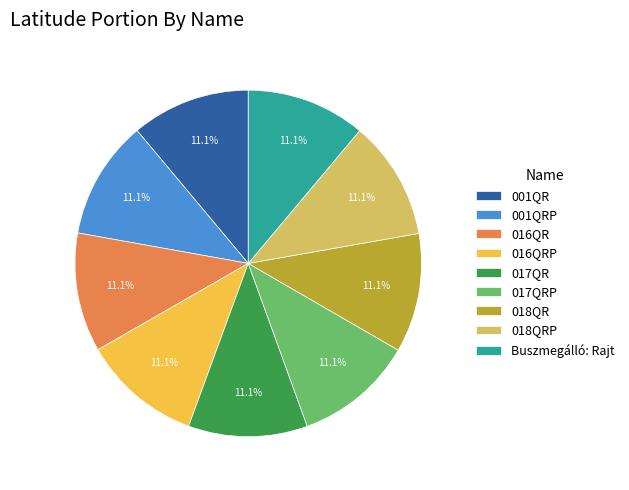

To the nearest percent, what is the average slice percentage?

11%